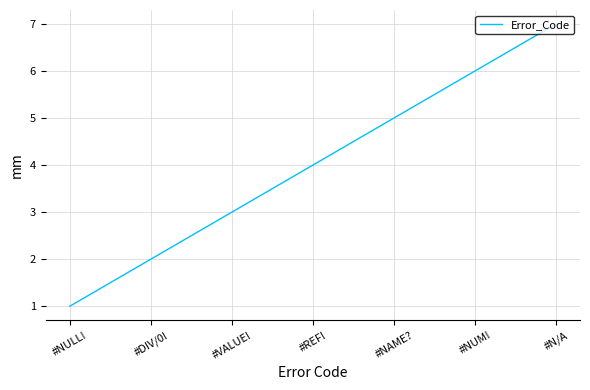

Where is the data nearest to the value 4?

#REF!